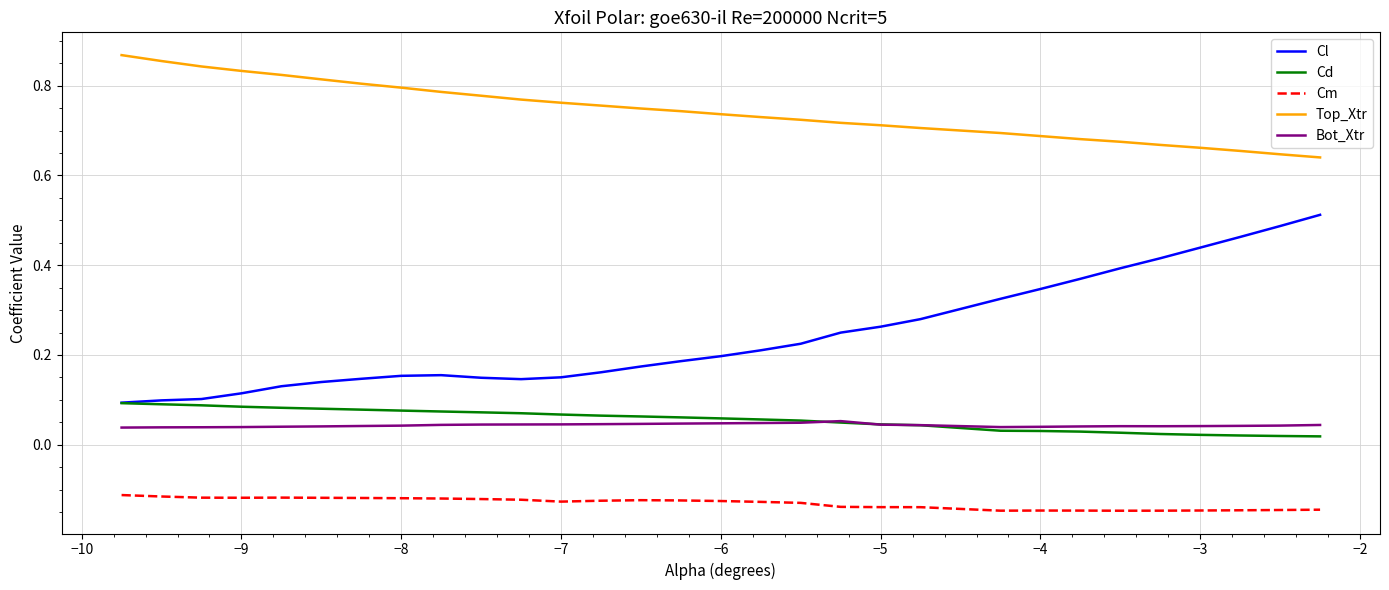

Does the chart display data point markers on the line(s)?

No